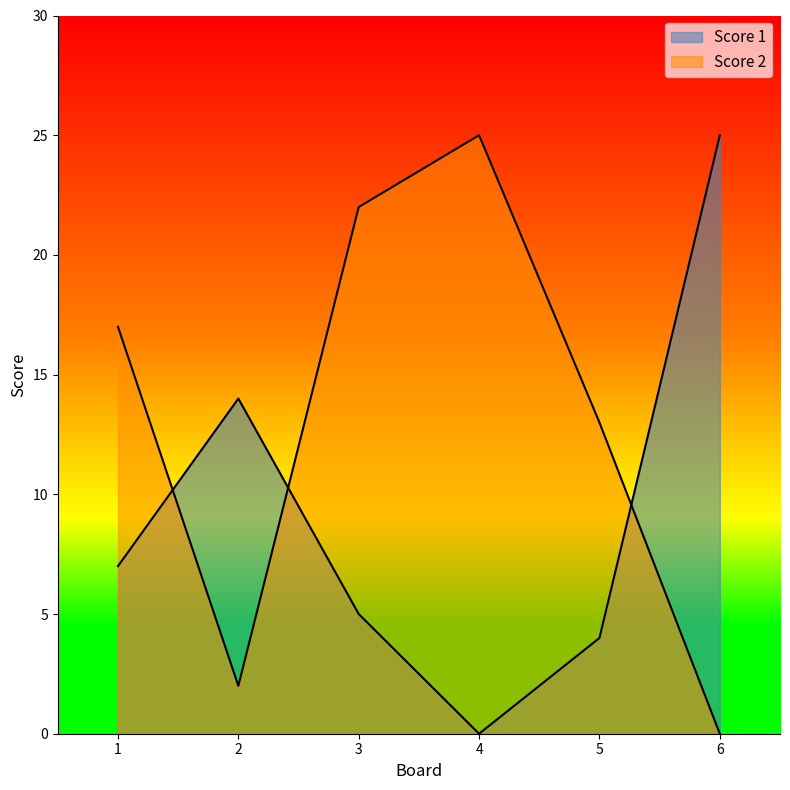

At which category is the sum across all series the highest?

3